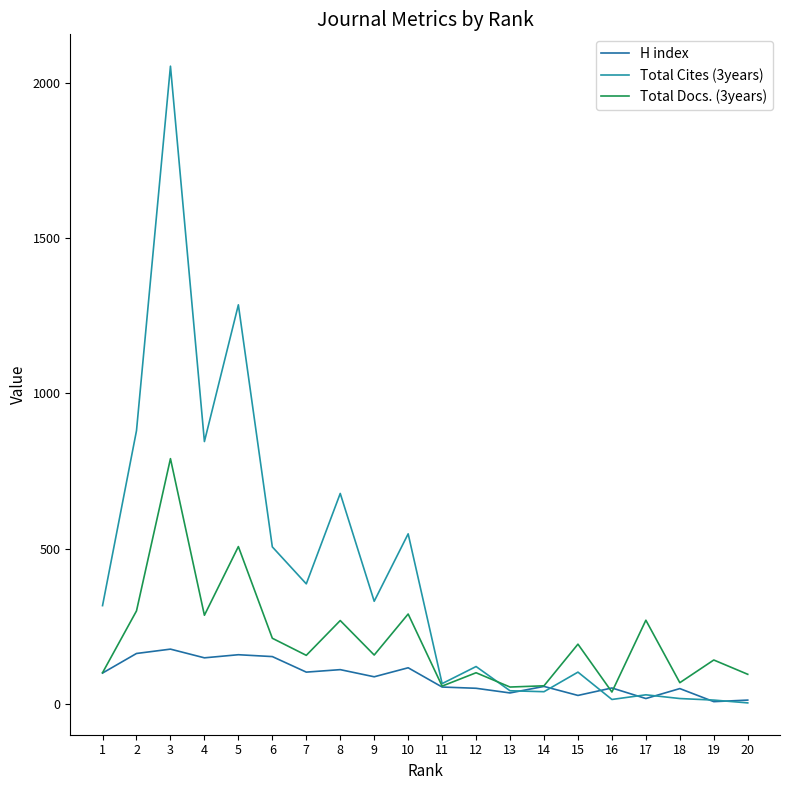

What is the highest value of the H index series?

177